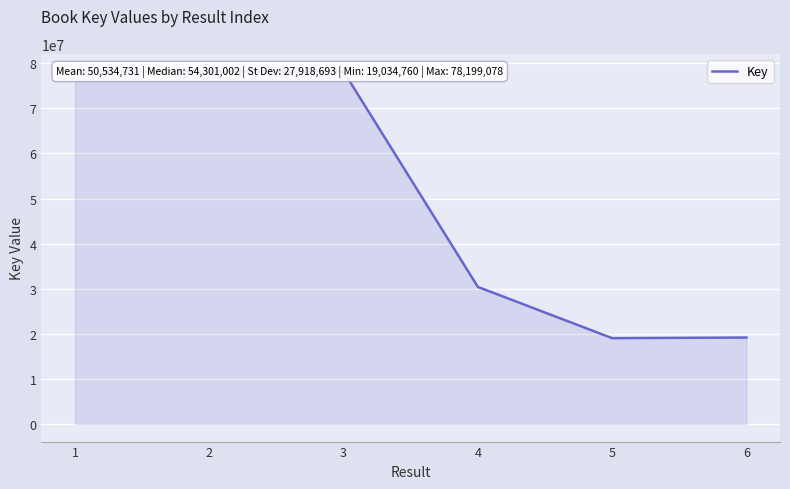

What is the change in value from 3 to 6?

-59022819